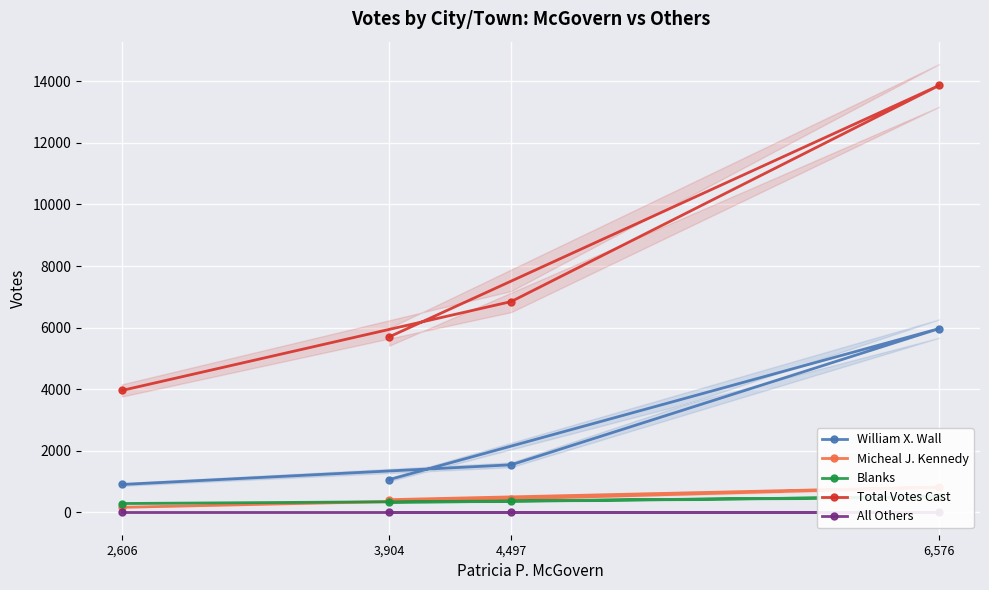

How many data points in Blanks are above 368?

1